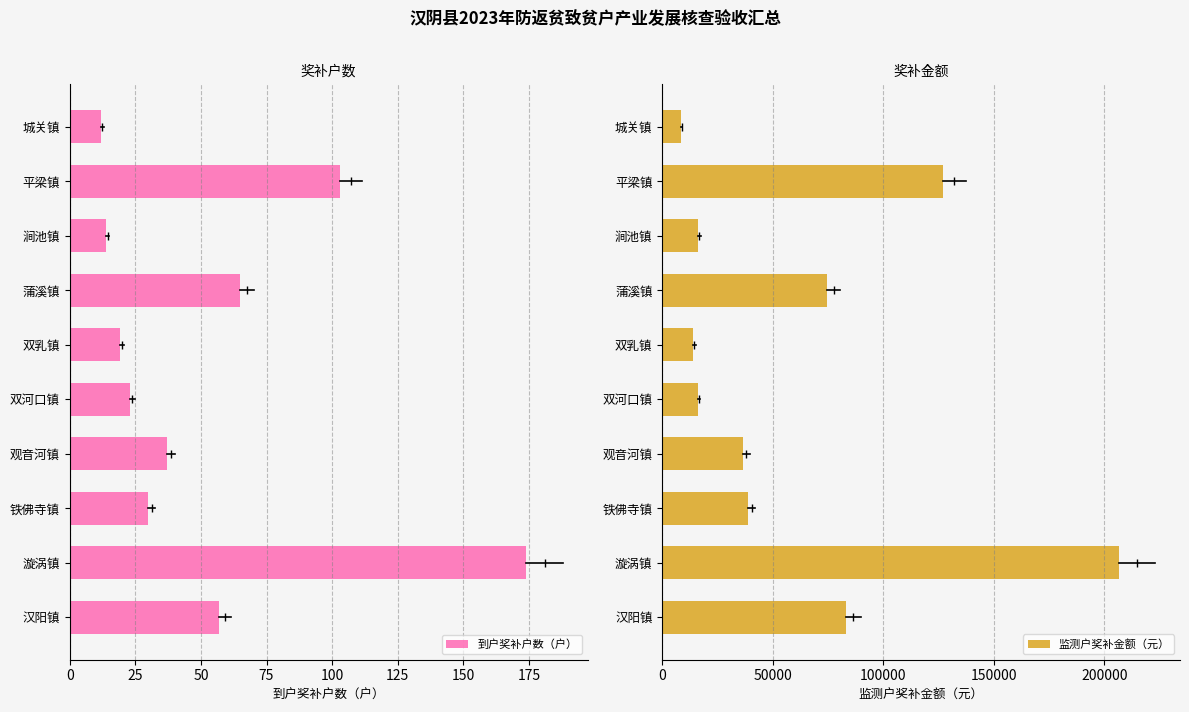

Is it true that 监测户奖补金额（元） equals 8430 at 城关镇?

True